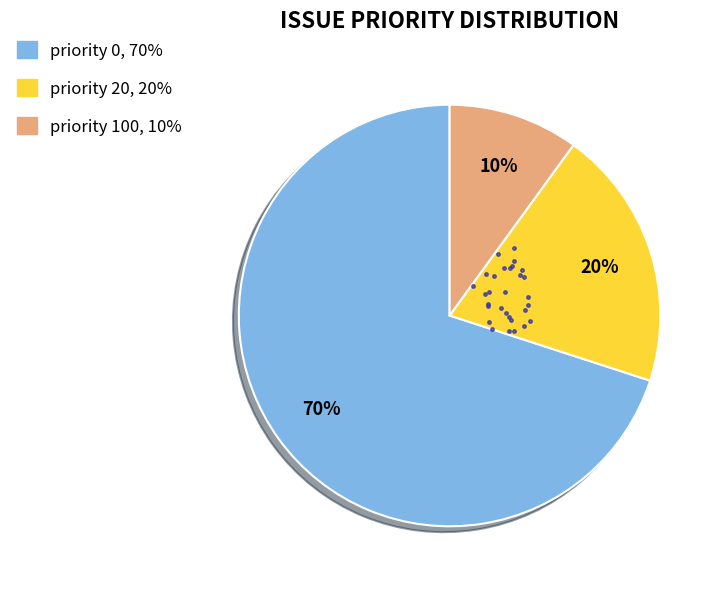

Is there a majority slice in this chart?

Yes